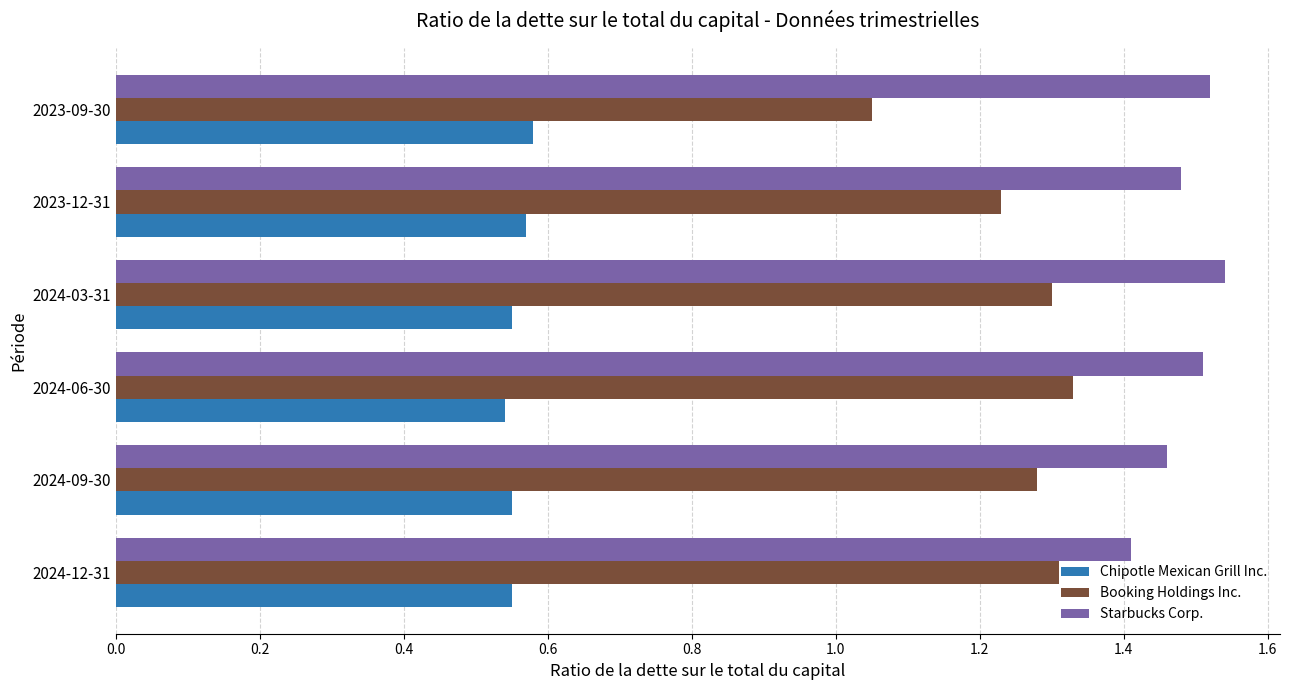

What is the lowest value of the Starbucks Corp. series?

1.4